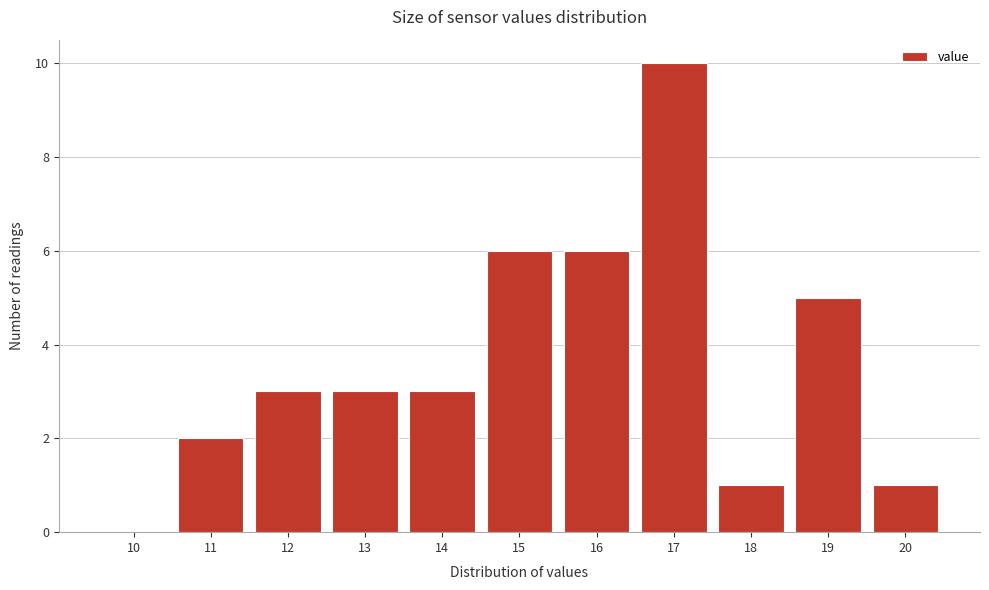

Reading left to right, transcribe all the data shown in this chart.

10=0	11=2	12=3	13=3	14=3	15=6	16=6	17=10	18=1	19=5	20=1